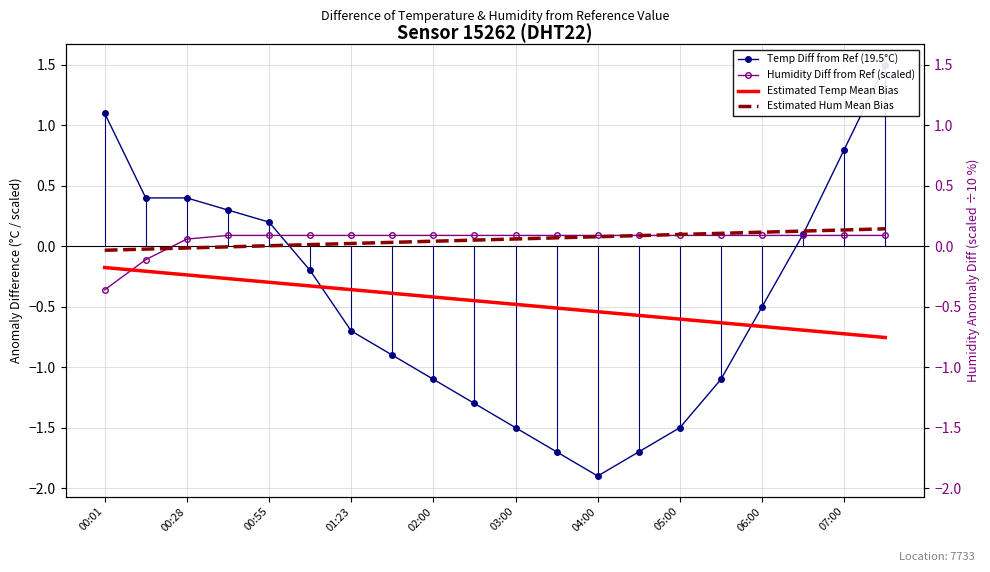

Rank the series by their maximum value, from highest to lowest.

Temp Diff from Ref (19.5°C), Estimated Hum Mean Bias, Humidity Diff from Ref (scaled), Estimated Temp Mean Bias